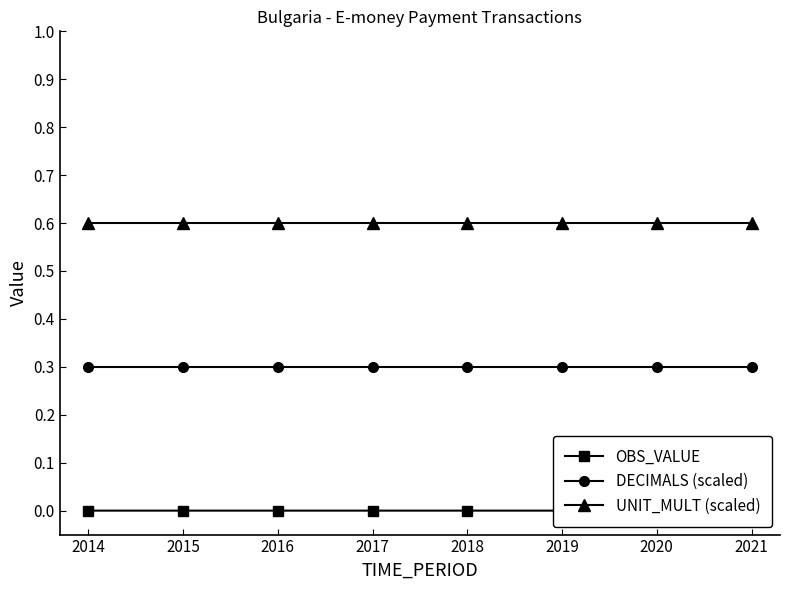

Which series has the largest range (max minus min)?

OBS_VALUE